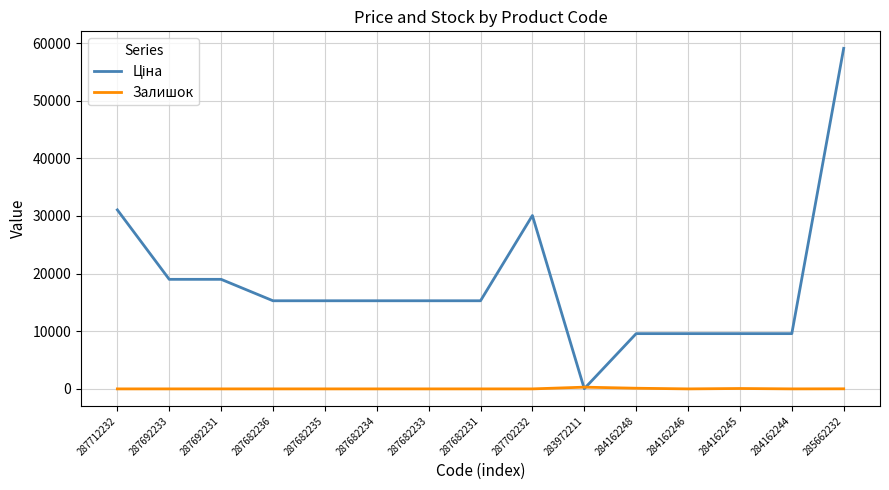

Is it true that Залишок equals 0.0 at 287682233?

True